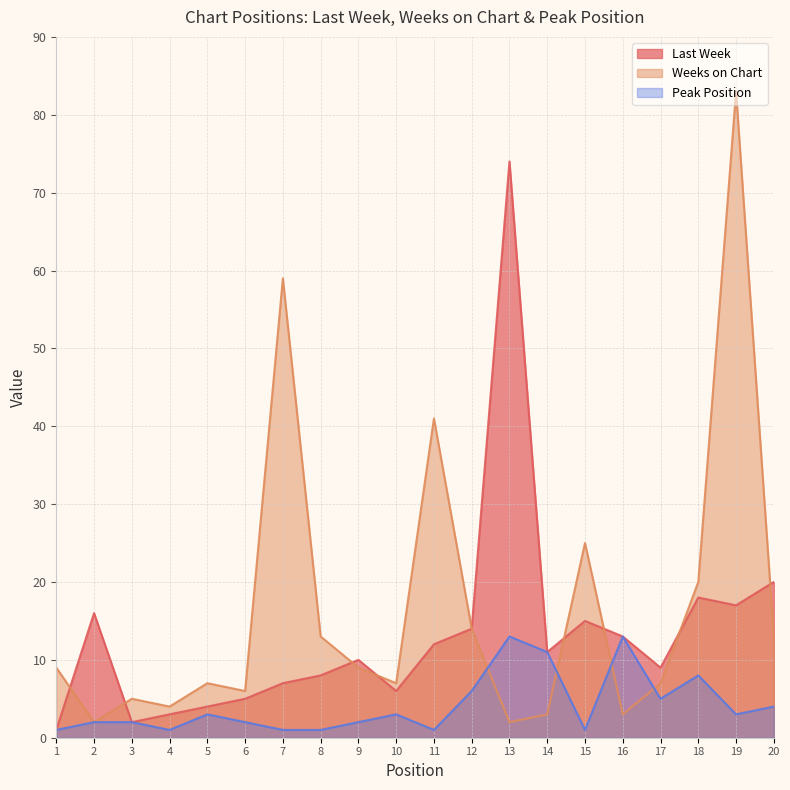

Is the value of Weeks on Chart at 4 greater than the value of Last Week at 11?

No